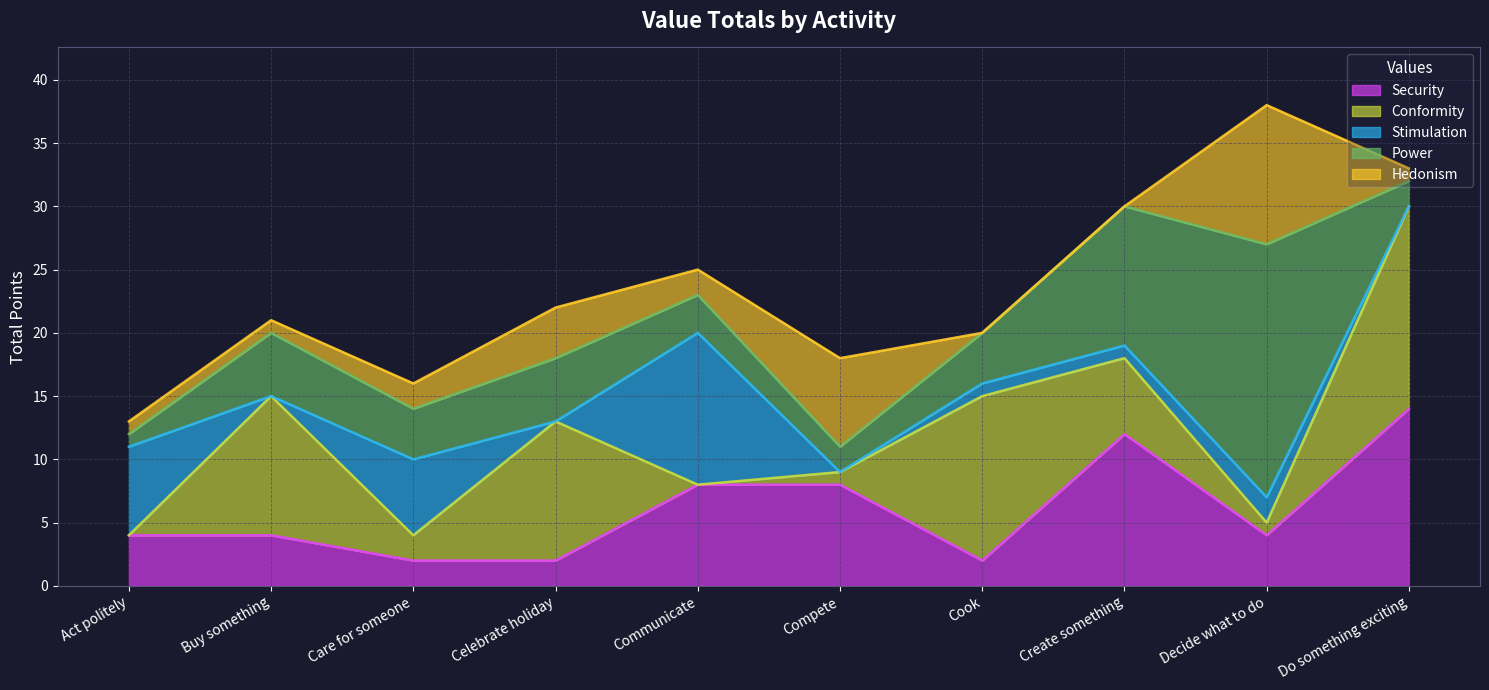

Which category has the highest value across all series?

Decide what to do